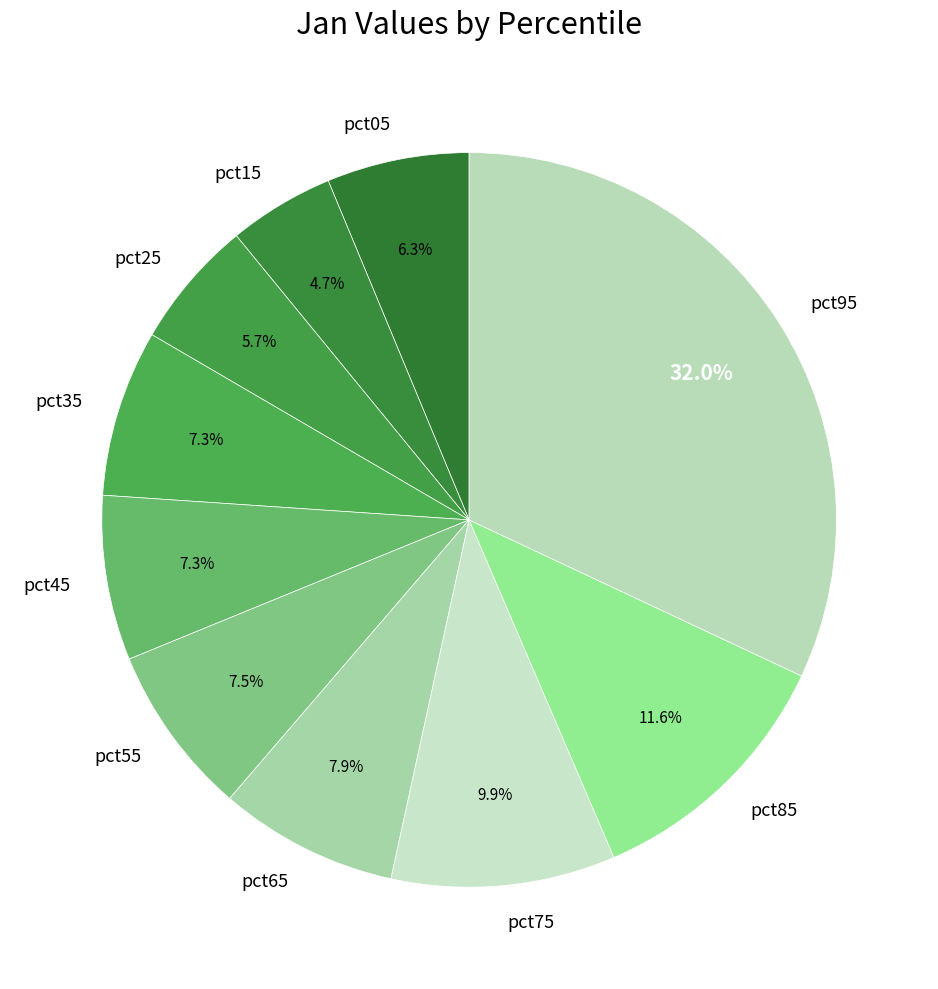

Count the number of slices in the pie.

10